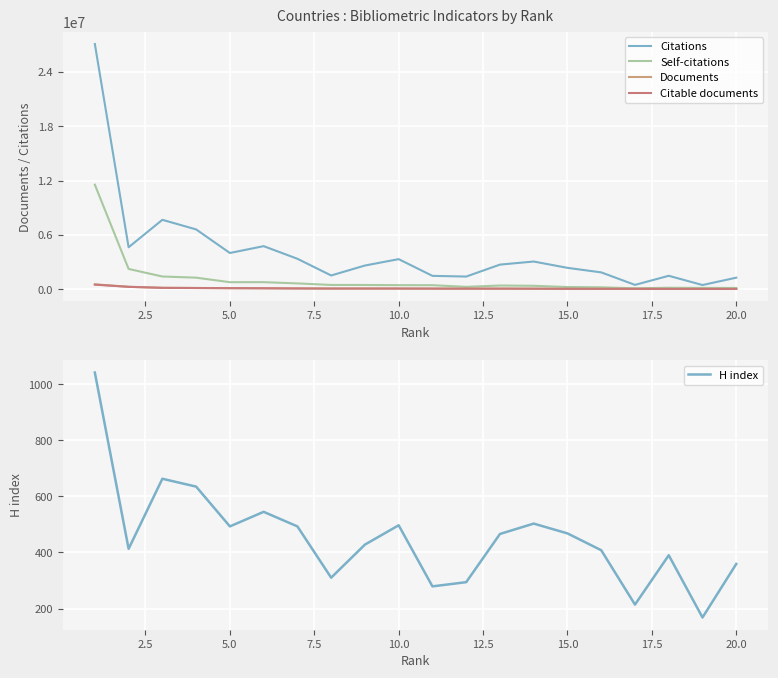

Which series has the largest total across all categories?

Citations